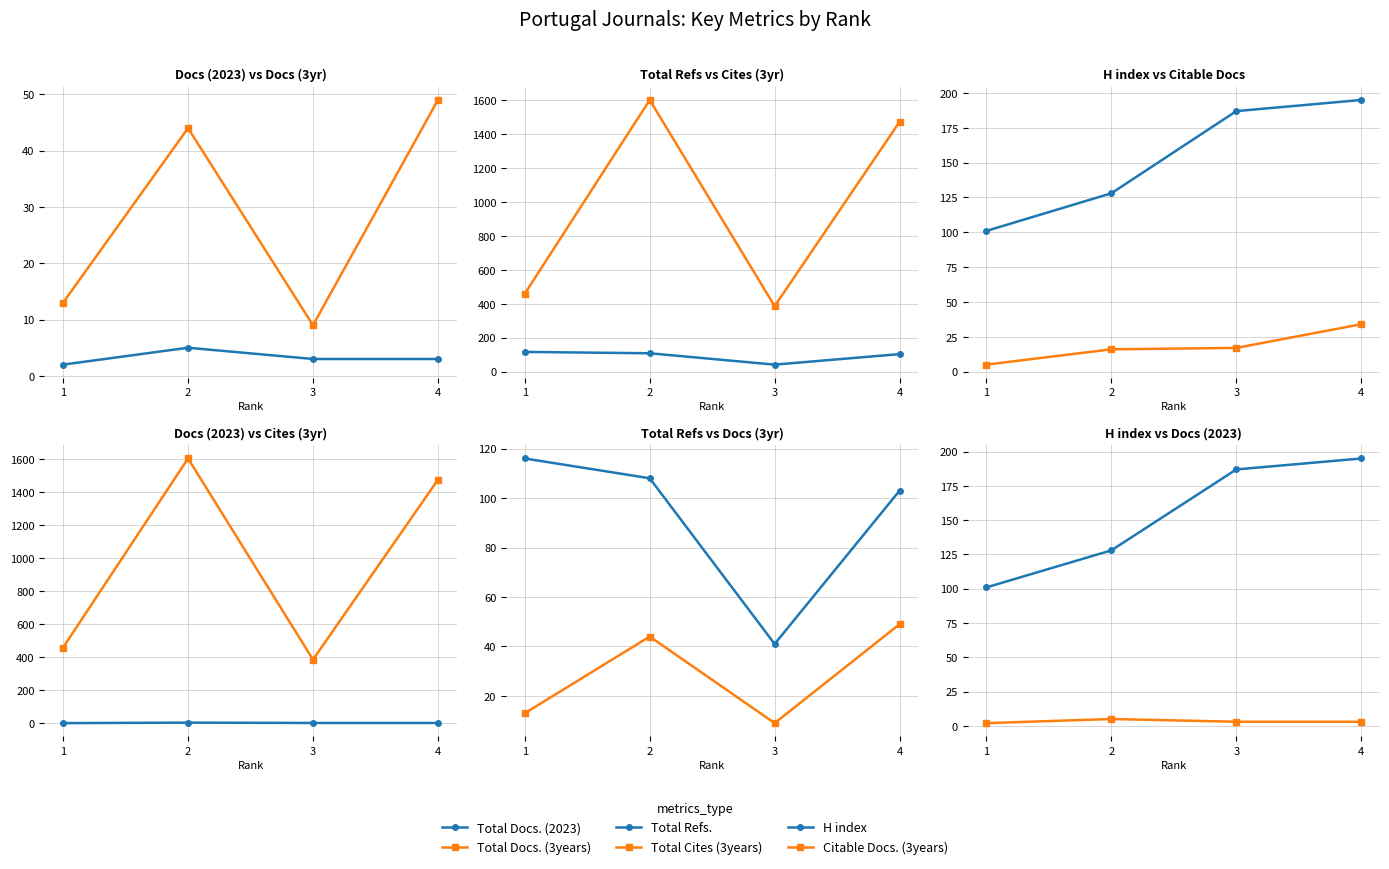

At which label does Total Refs. first exceed 108?

1